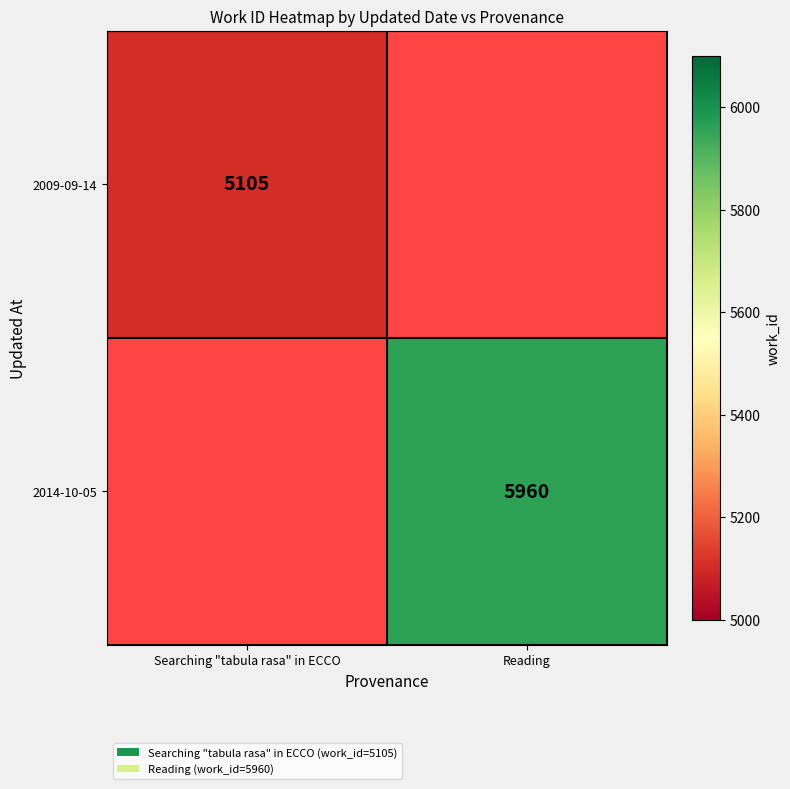

The 2014-10-05 series shows 5960 at Reading. True or false?

True